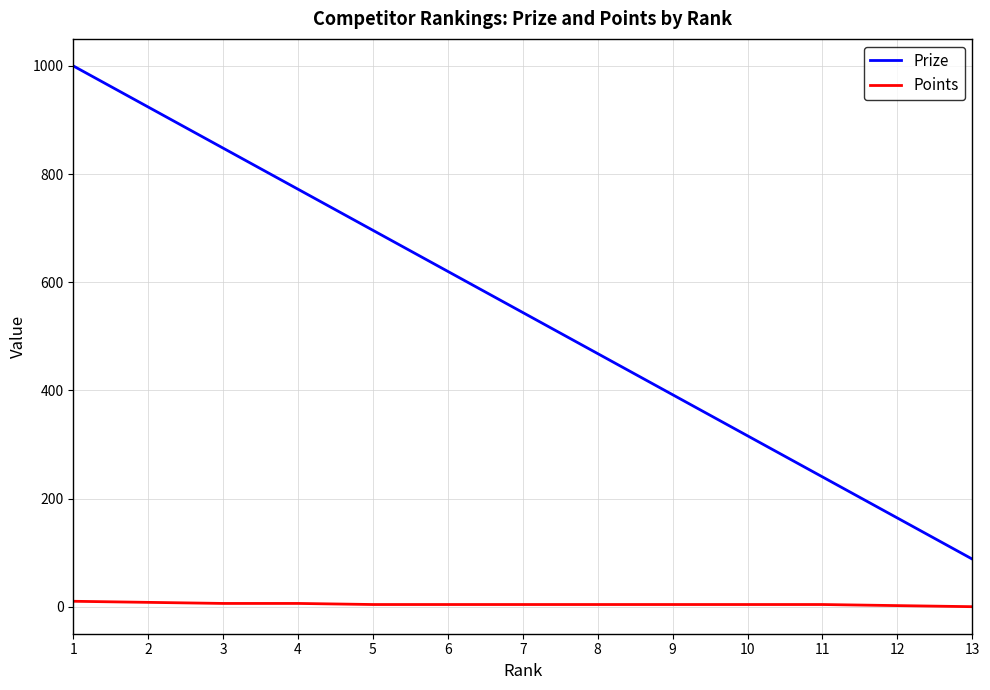

True or false: Prize has a value of 620 at 6.

True